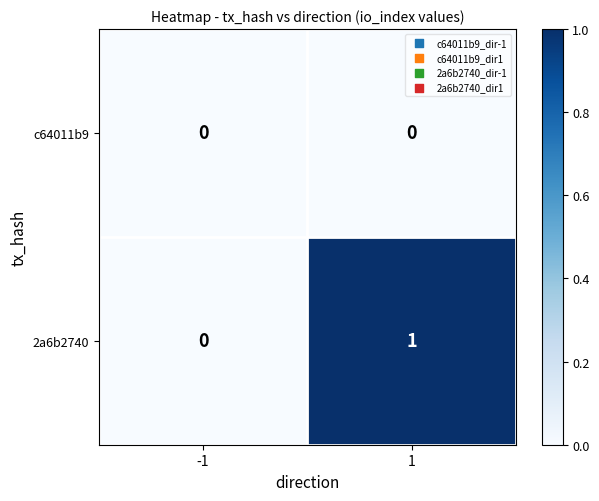

Which series has the widest spread of values?

2a6b2740